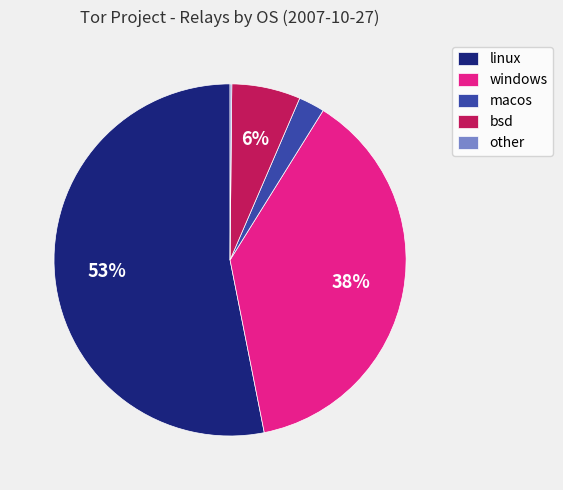

To the nearest percent, what is the combined percentage of linux and macos?

56%